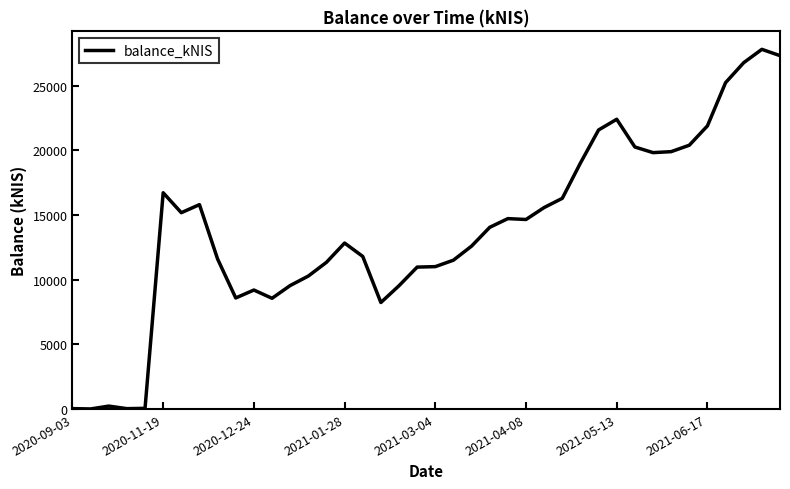

What is the greatest value displayed?

27827.3